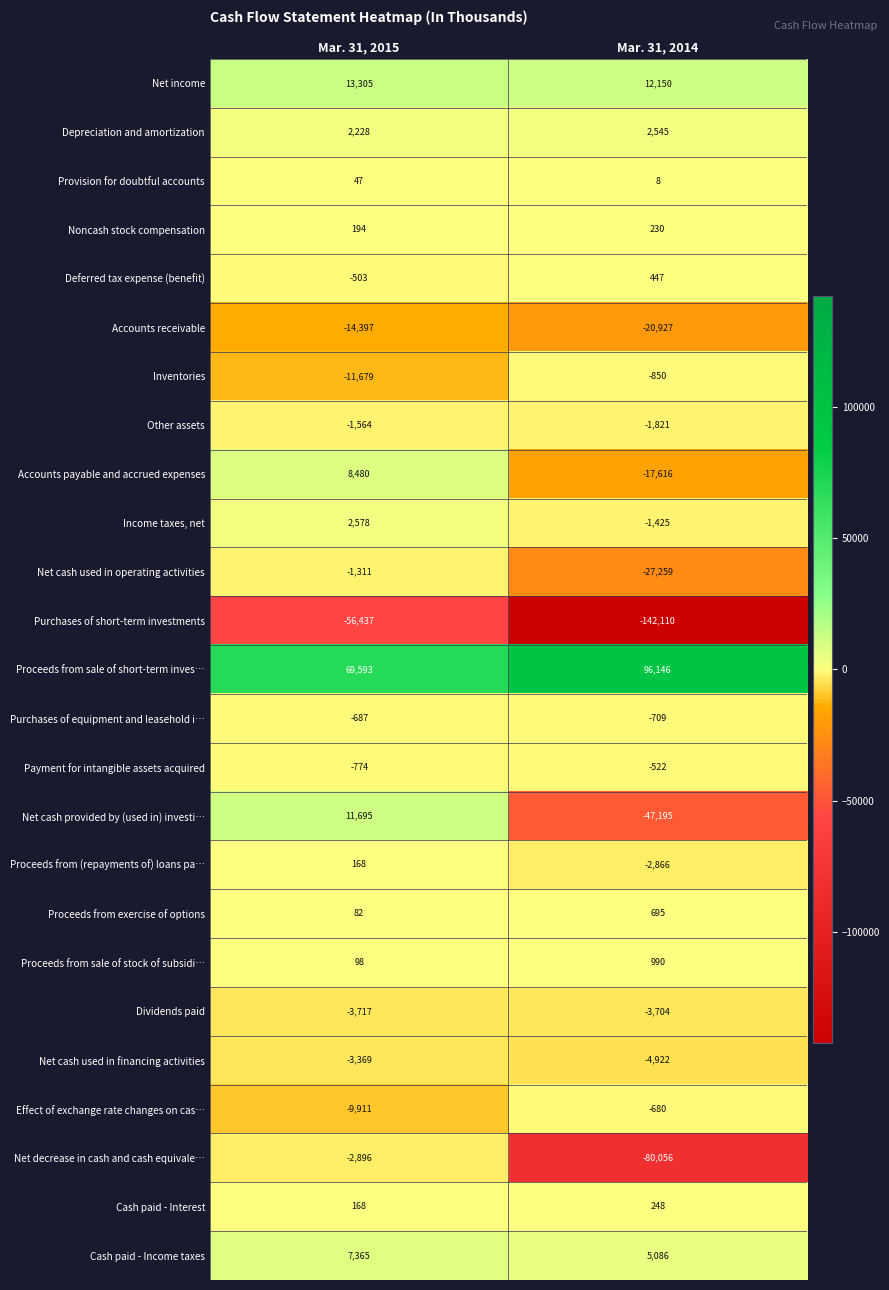

List the labels in order of Net decrease in cash and cash equivale… value, smallest first.

Mar. 31, 2014, Mar. 31, 2015